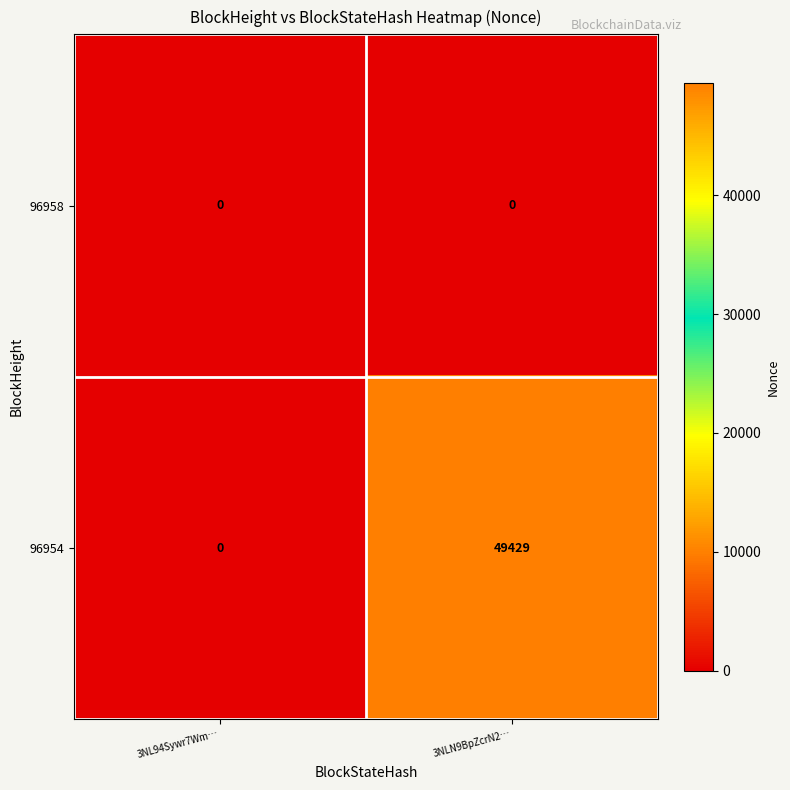

Reading left to right, transcribe all the data shown in this chart.

96958: 3NL94Sywr7Wm…=0	3NLN9BpZcrN2…=0
96954: 3NL94Sywr7Wm…=0	3NLN9BpZcrN2…=49429